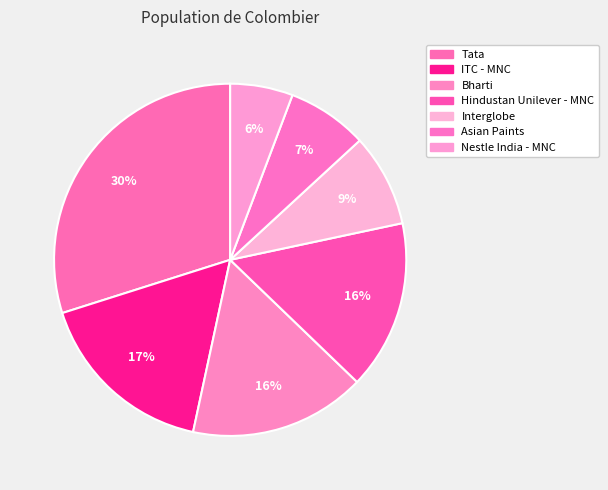

To the nearest percent, what is the difference between the largest and smallest slice percentages?

24%